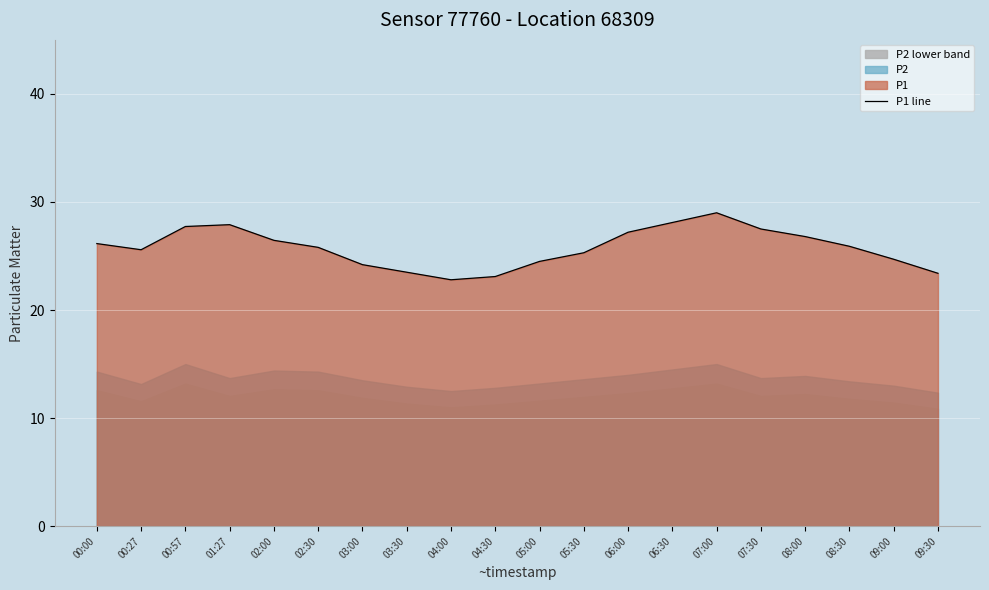

List the labels in order of value, smallest first.

04:00, 04:30, 09:30, 03:30, 03:00, 05:00, 09:00, 05:30, 00:27, 02:30, 08:30, 00:00, 02:00, 08:00, 06:00, 07:30, 00:57, 01:27, 06:30, 07:00